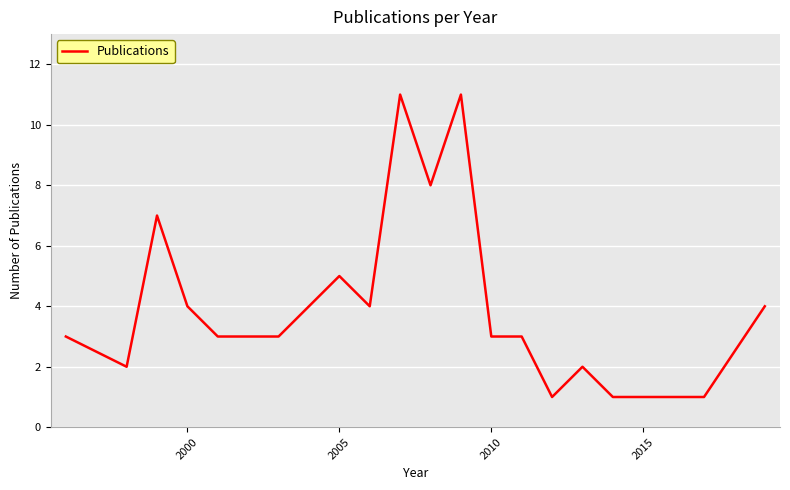

What is the maximum value shown in the chart?

11